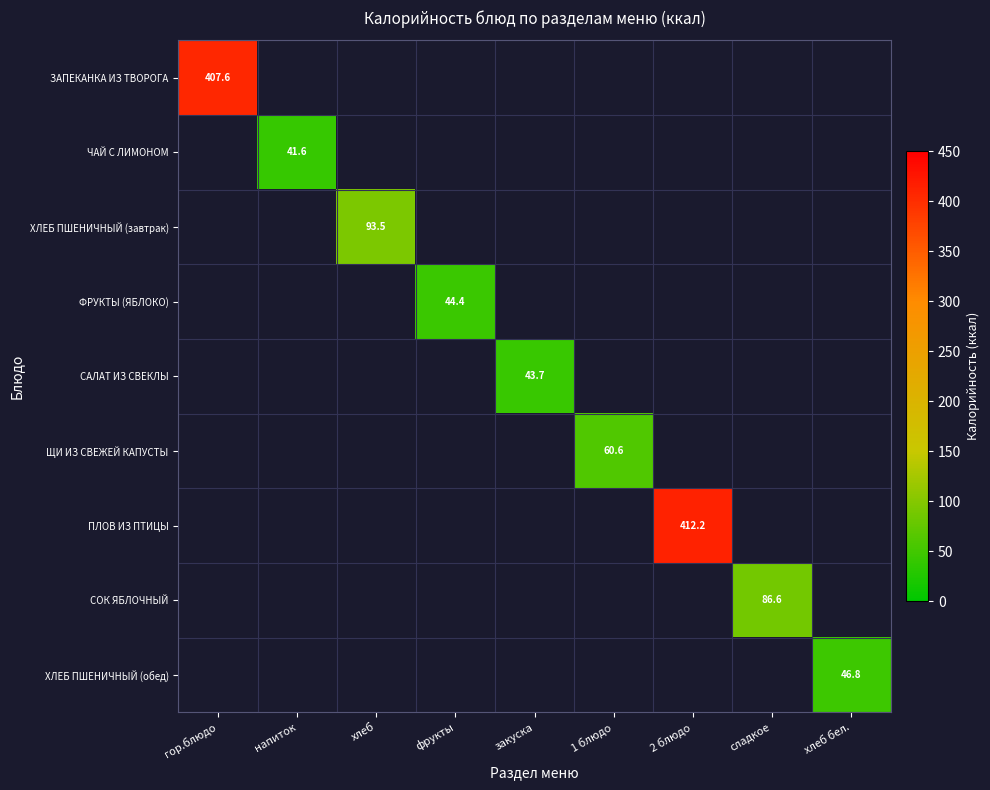

What is the highest value of the ХЛЕБ ПШЕНИЧНЫЙ (завтрак) series?

93.5